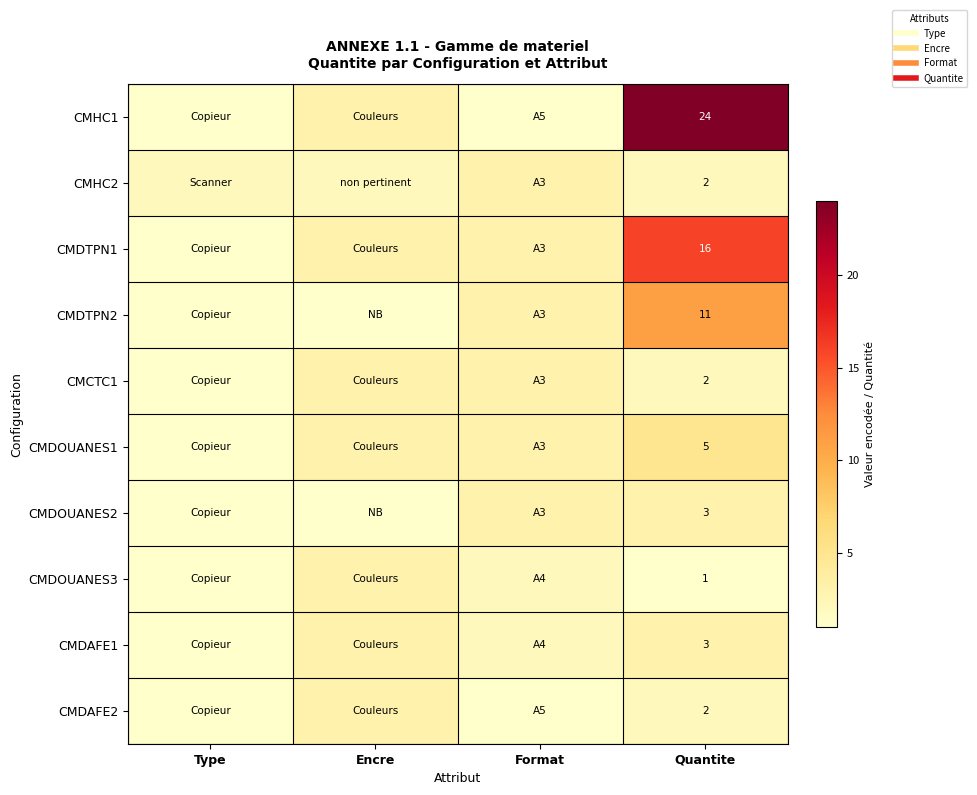

What value does the CMDOUANES3 series have at Quantite?

1